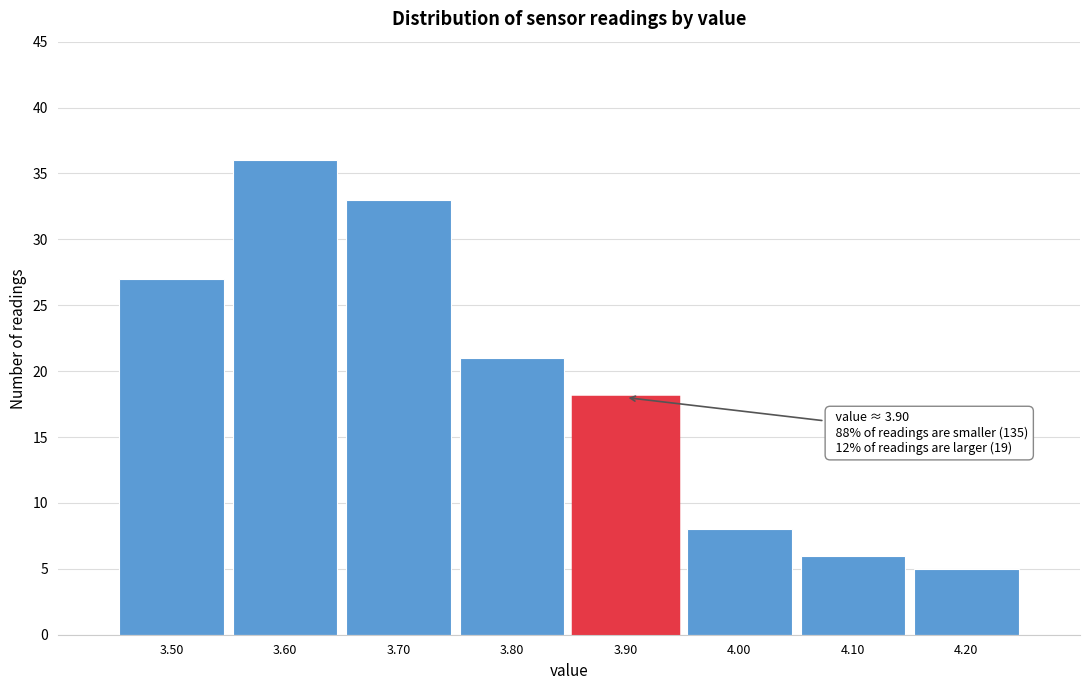

Which range on the x-axis has the tallest bar?

3.55 to 3.65